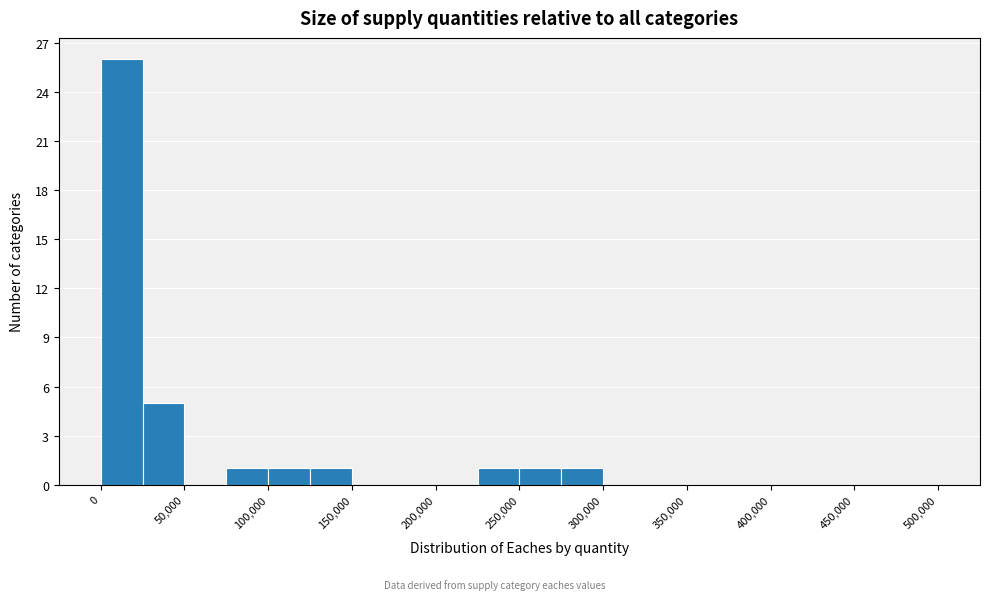

Reading left to right, transcribe this chart: for each bar, give the range it covers on the x-axis and its height. The values are not printed on the chart, so give them approximately, as read against the axis.

0 to 25000: 26
25000 to 50000: 5
50000 to 75000: 0
75000 to 100000: 1
100000 to 125000: 1
125000 to 150000: 1
150000 to 175000: 0
175000 to 200000: 0
200000 to 225000: 0
225000 to 250000: 1
250000 to 275000: 1
275000 to 300000: 1
300000 to 325000: 0
325000 to 350000: 0
350000 to 375000: 0
375000 to 400000: 0
400000 to 425000: 0
425000 to 450000: 0
450000 to 475000: 0
475000 to 500000: 0